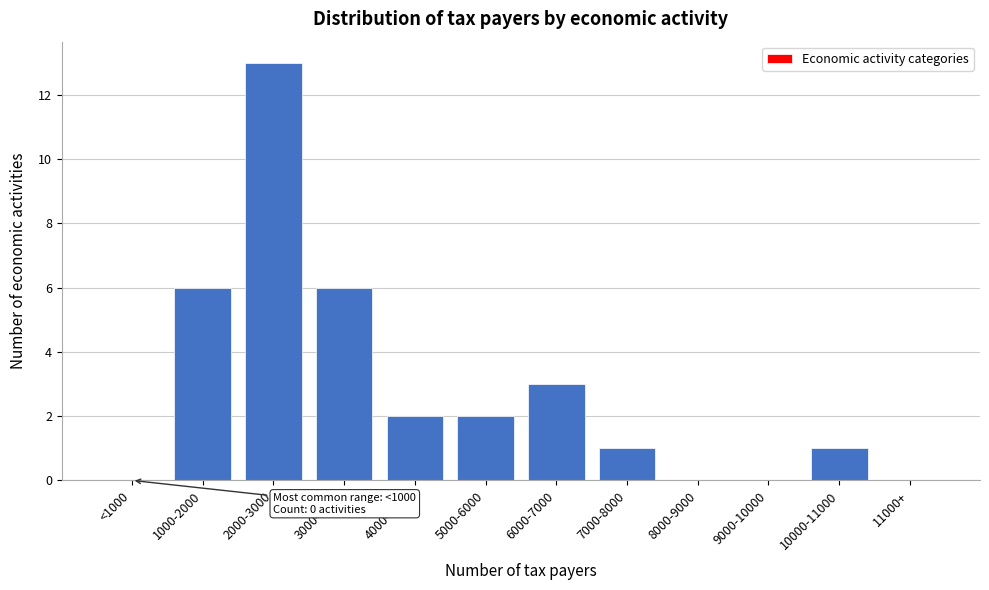

Reading right to left, extract all data points from this chart.

11000+=0	10000-11000=1	9000-10000=0	8000-9000=0	7000-8000=1	6000-7000=3	5000-6000=2	4000-5000=2	3000-4000=6	2000-3000=13	1000-2000=6	<1000=0